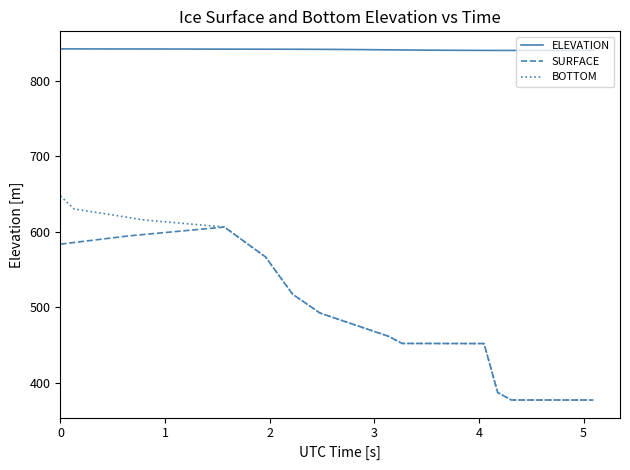

Which series has the widest spread of values?

BOTTOM